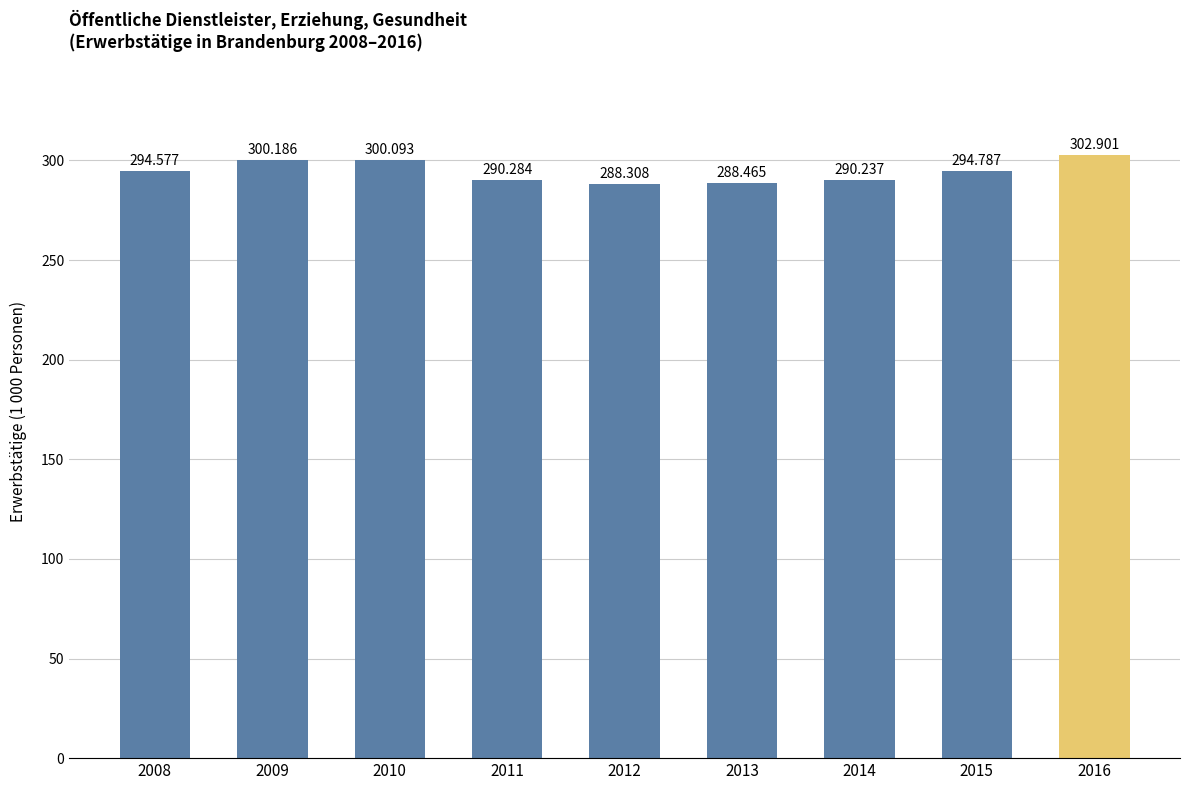

What is the maximum value shown in the chart?

302.9